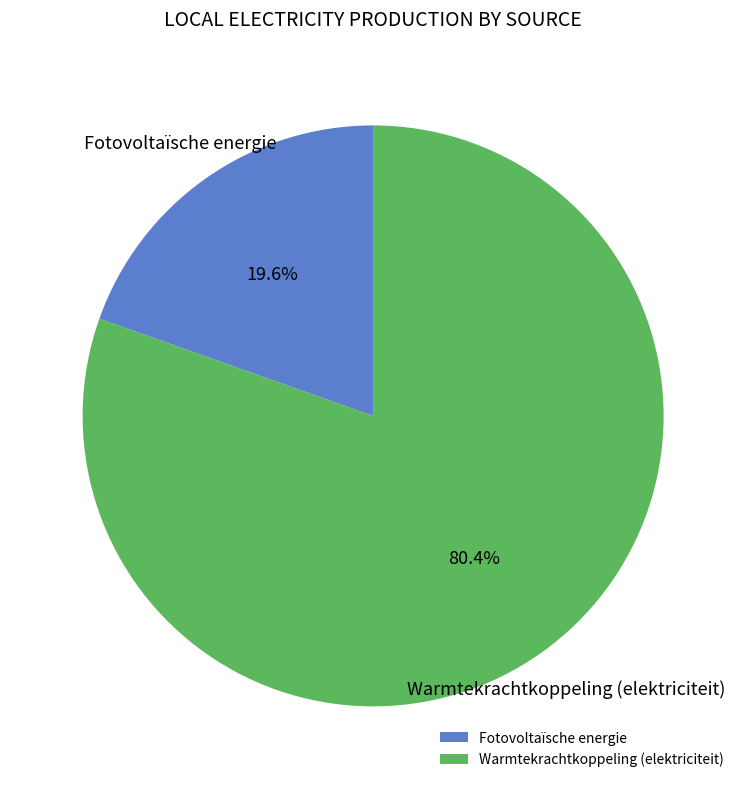

Which slice is the largest?

Warmtekrachtkoppeling (elektriciteit)